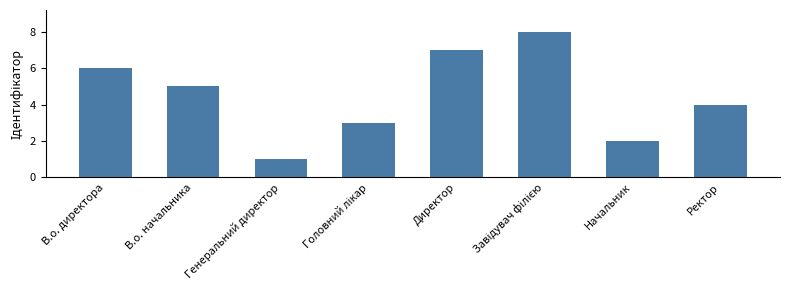

The value at Начальник is 1. True or false?

False